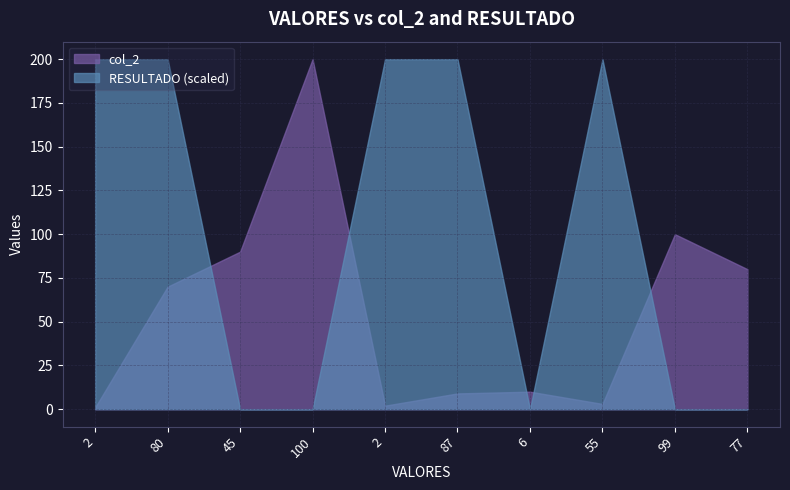

In col_2, how many points are higher than both neighbors (excluding endpoints)?

3